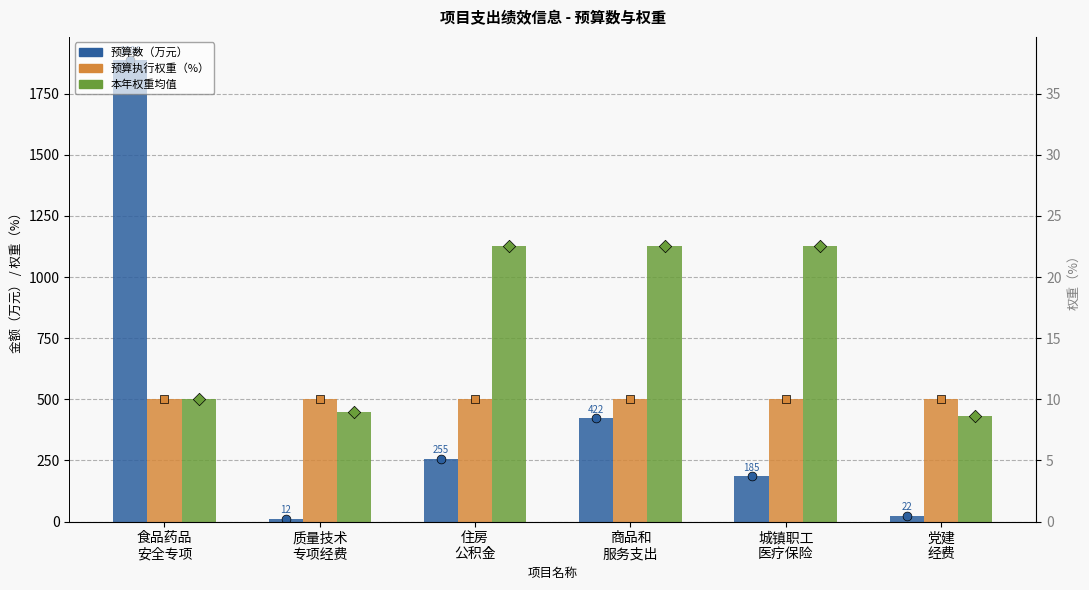

Which series has the largest Y range (max minus min)?

预算数（万元）